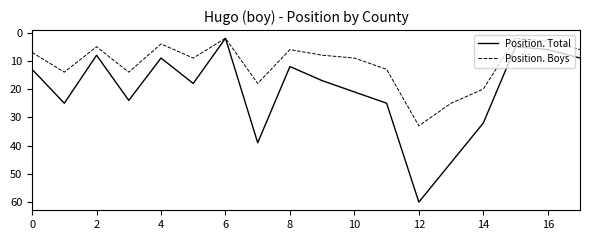

List the series in order of their peak value, highest first.

Position. Total, Position. Boys